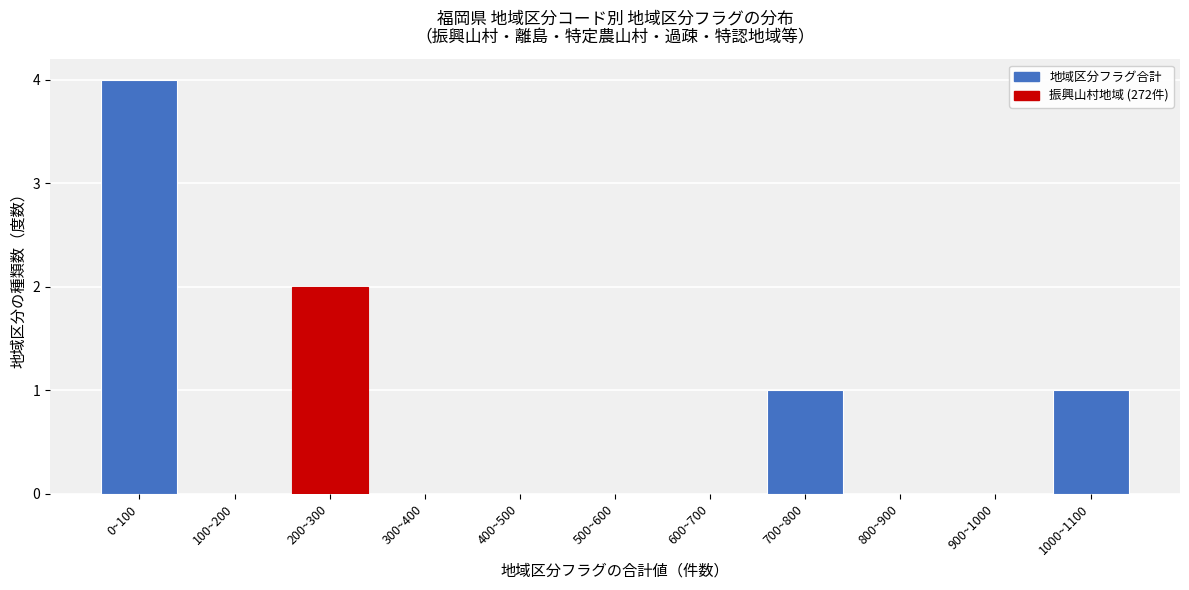

Reading left to right, transcribe all the data shown in this chart.

0~100=4	100~200=0	200~300=2	300~400=0	400~500=0	500~600=0	600~700=0	700~800=1	800~900=0	900~1000=0	1000~1100=1